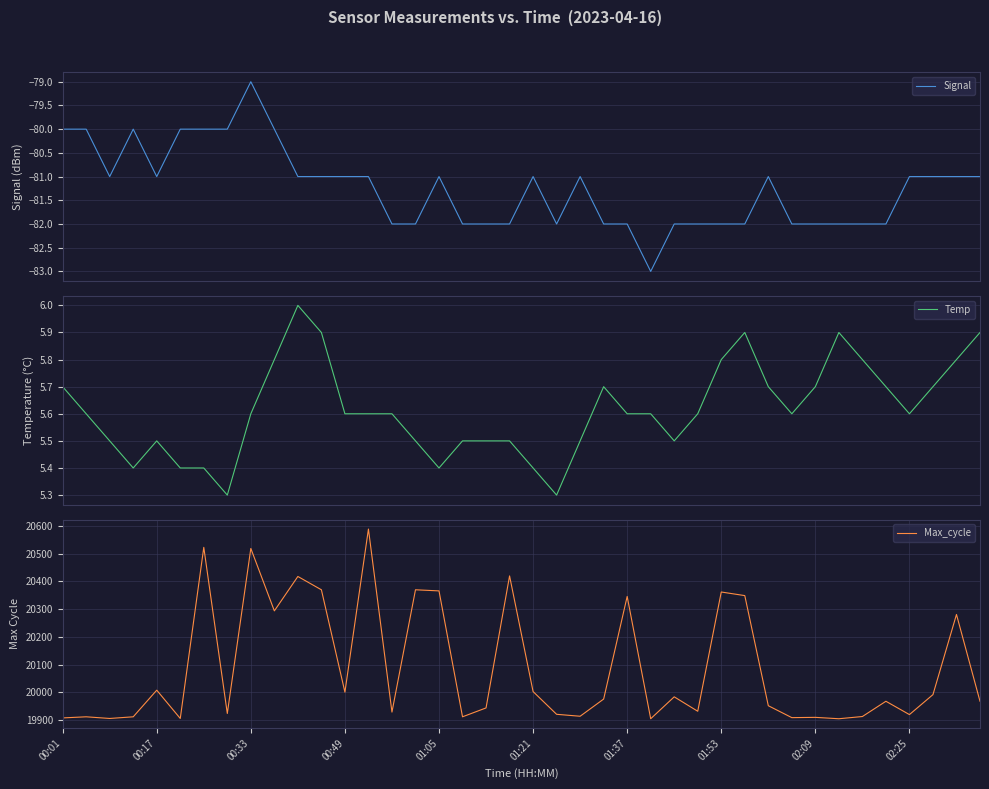

What is the minimum value shown in the chart?

-83.0